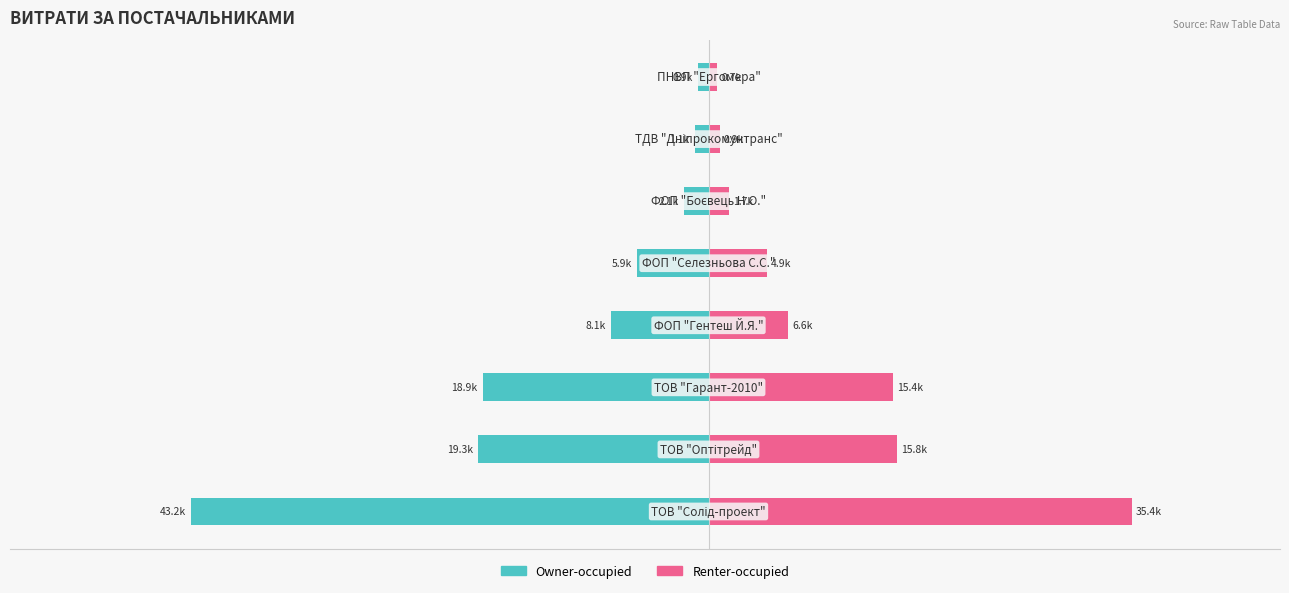

How many groups of bars are there?

8